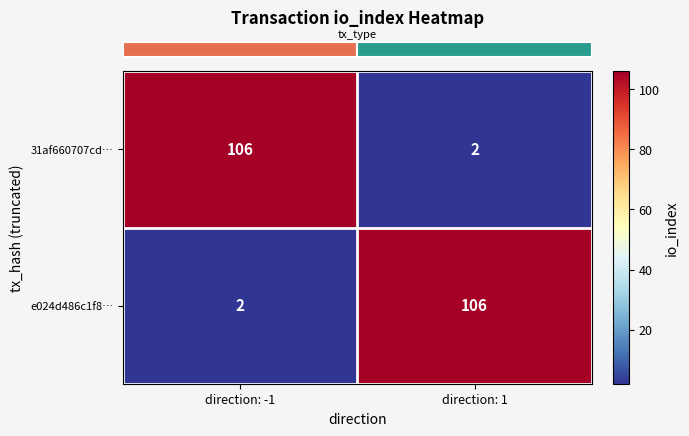

What is the difference between the highest and lowest values at direction: 1?

104